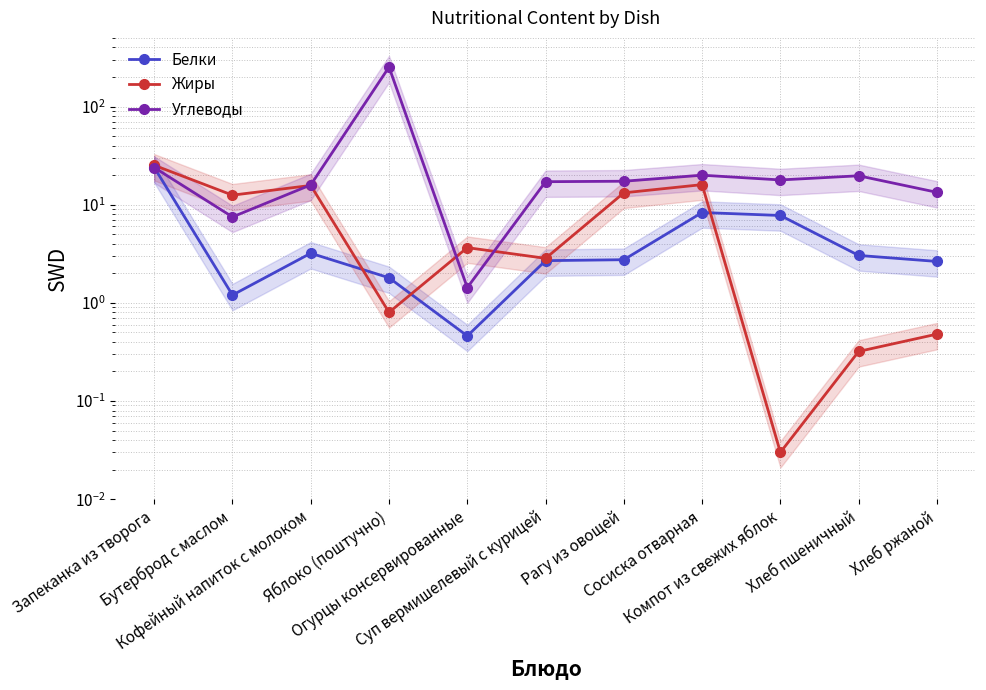

Which category has the lowest value in the Белки series?

Огурцы консервированные